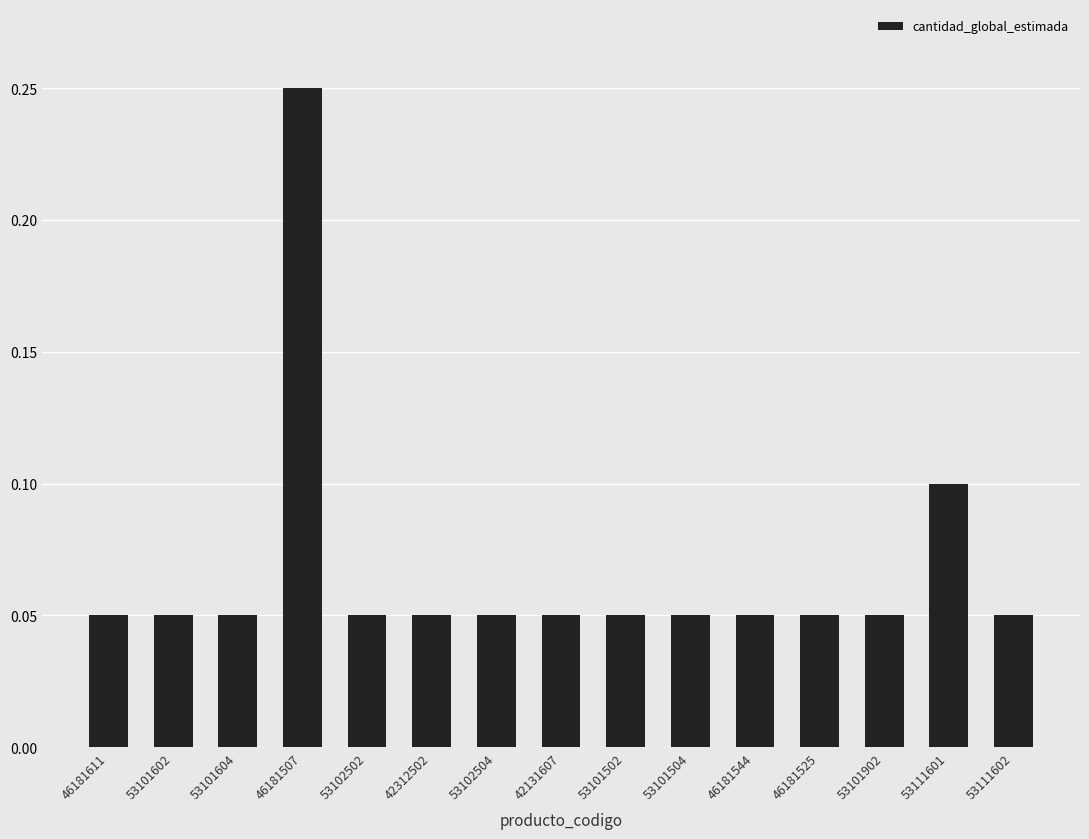

Count the values in the range 0 to 1.

15